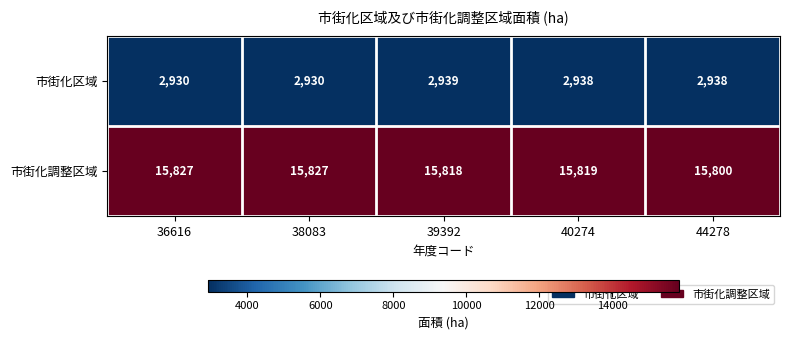

Which series changed the most between 36616 and 44278?

市街化調整区域